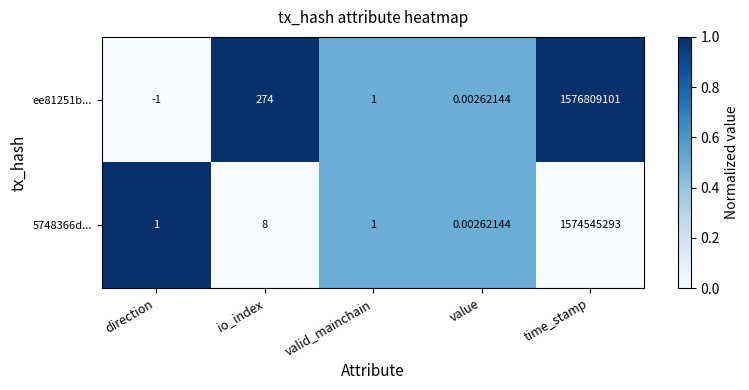

Where is 5748366d... nearest to the value 787272646?

io_index